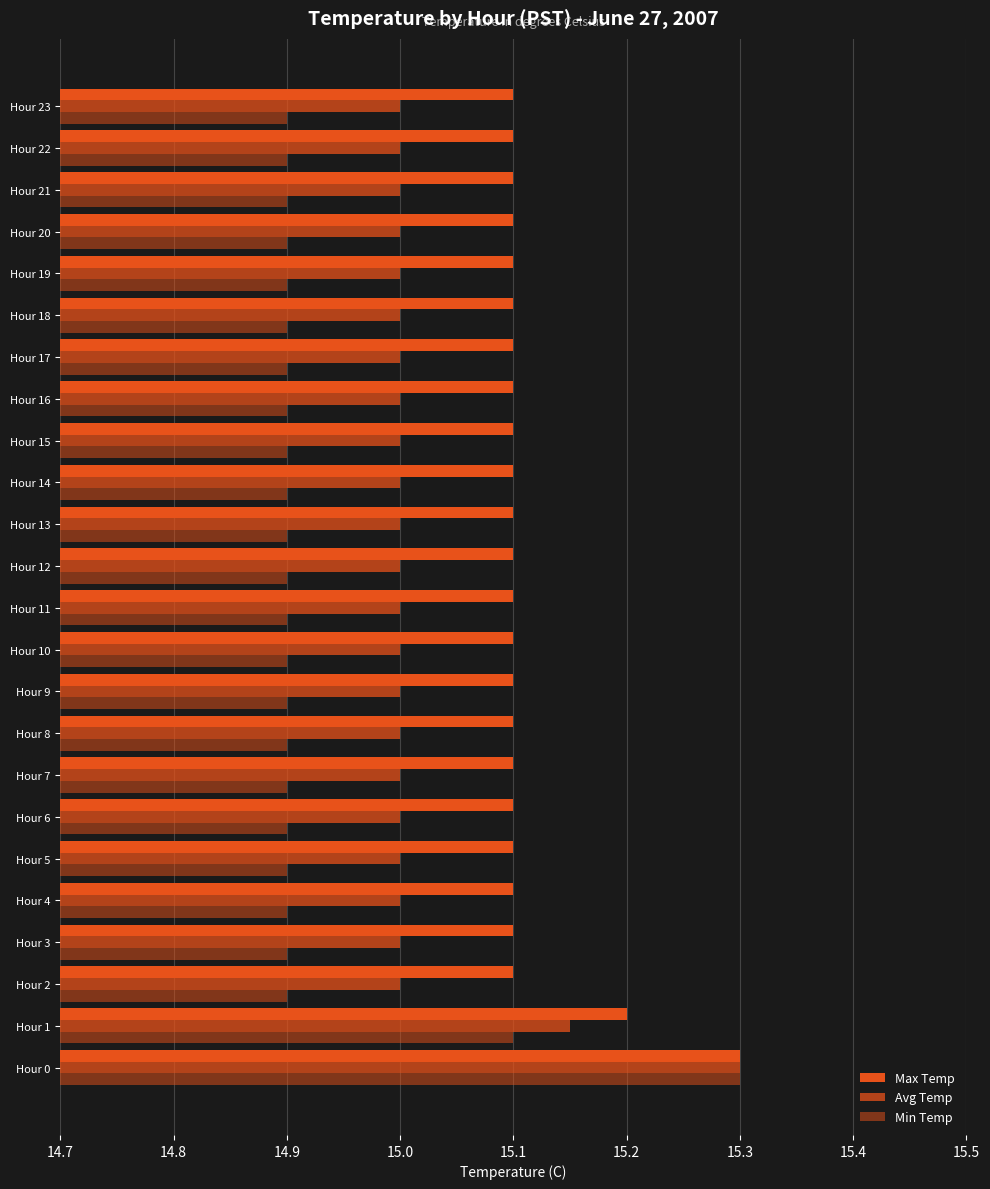

What is the value of the Max Temp bar at the 17th from the left?

15.1